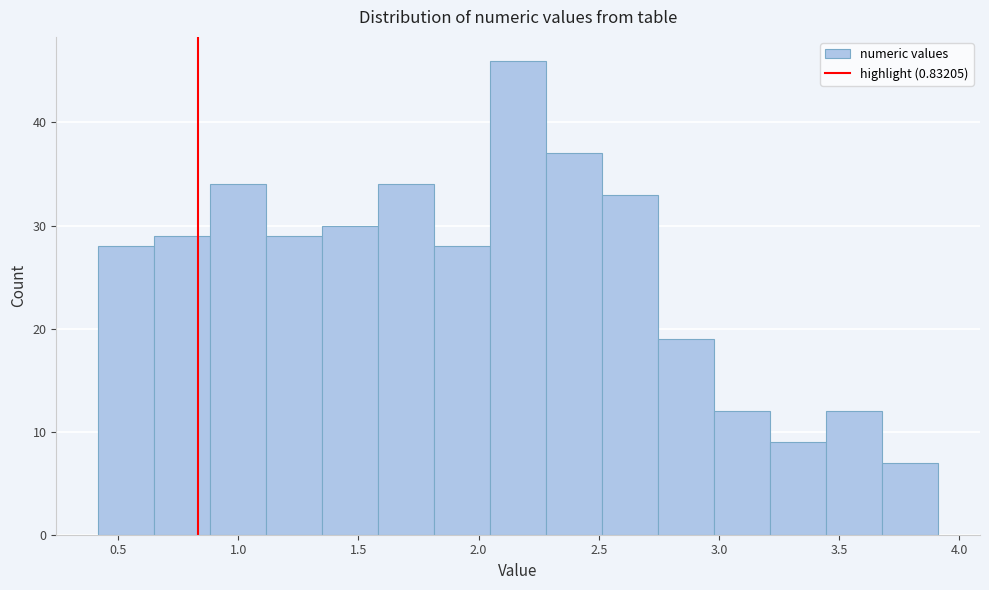

Over which range of the x-axis is the bar tallest?

2.05 to 2.30